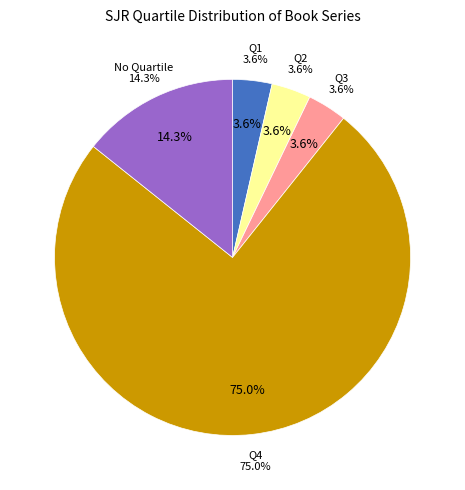

Between Q4 and Q1, which is larger?

Q4